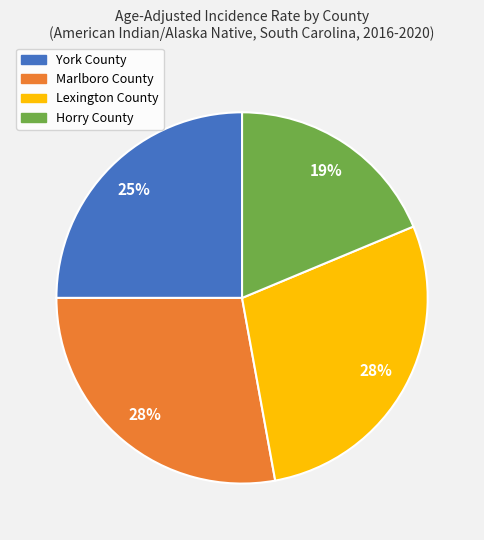

To the nearest percent, what percentage of the pie is Marlboro County?

28%